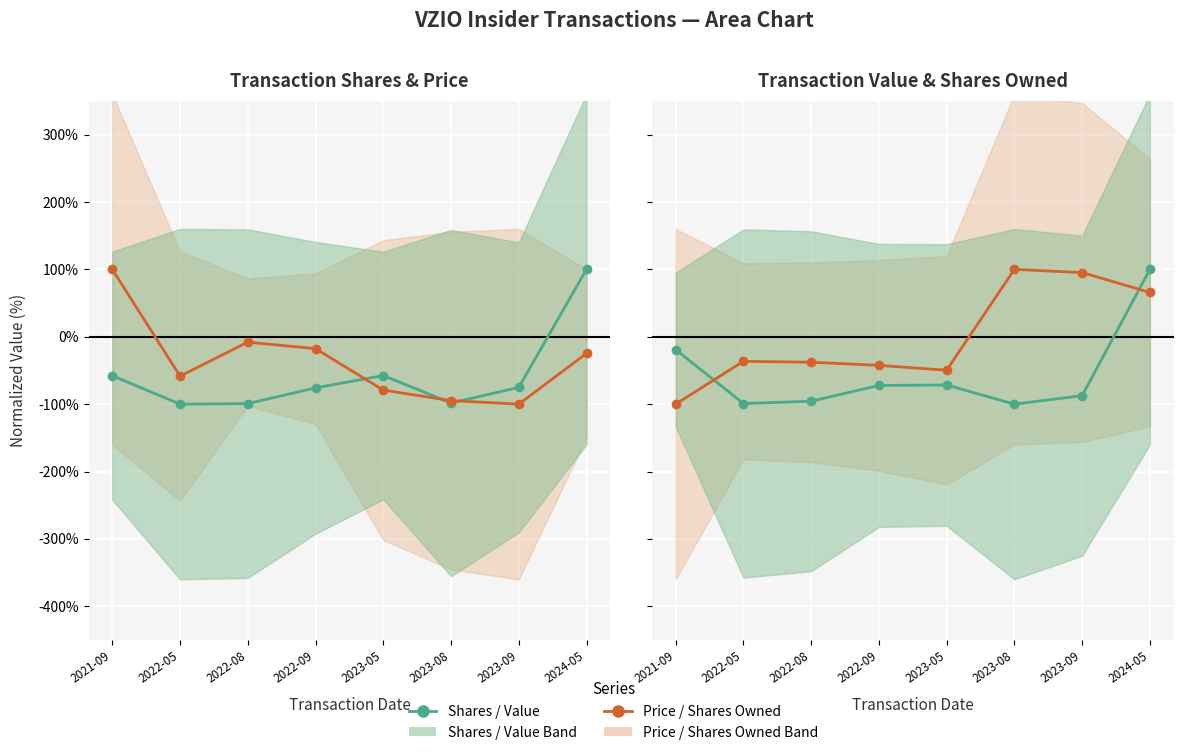

What is the label of the 2nd point from the left?

2022-05